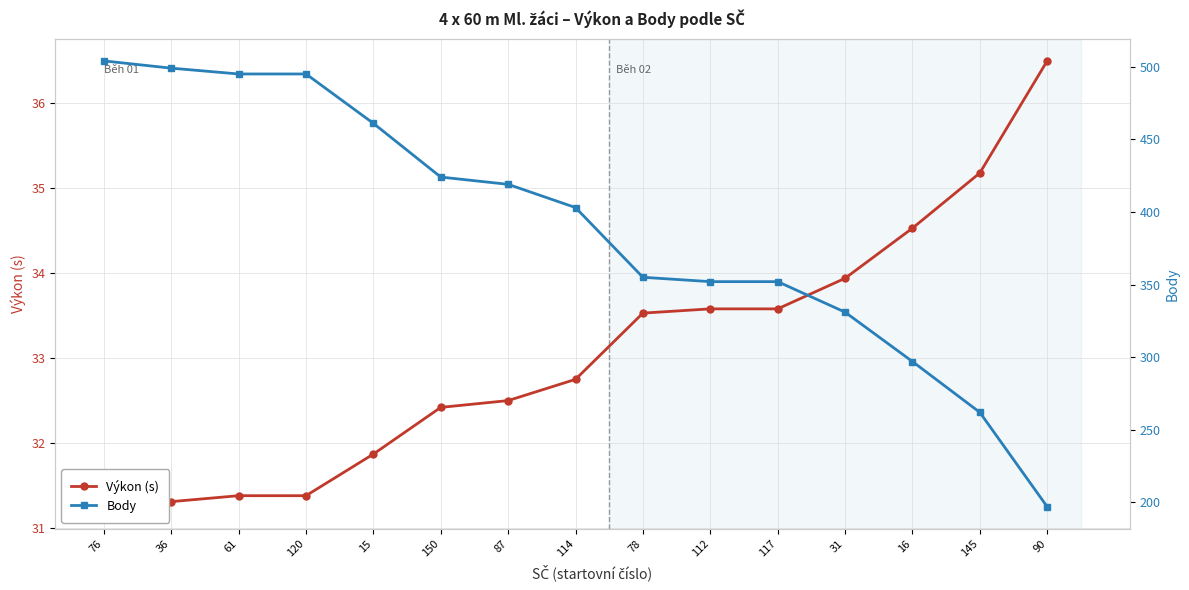

What is the difference between the second highest and minimum values in the Výkon (s) series?

3.9